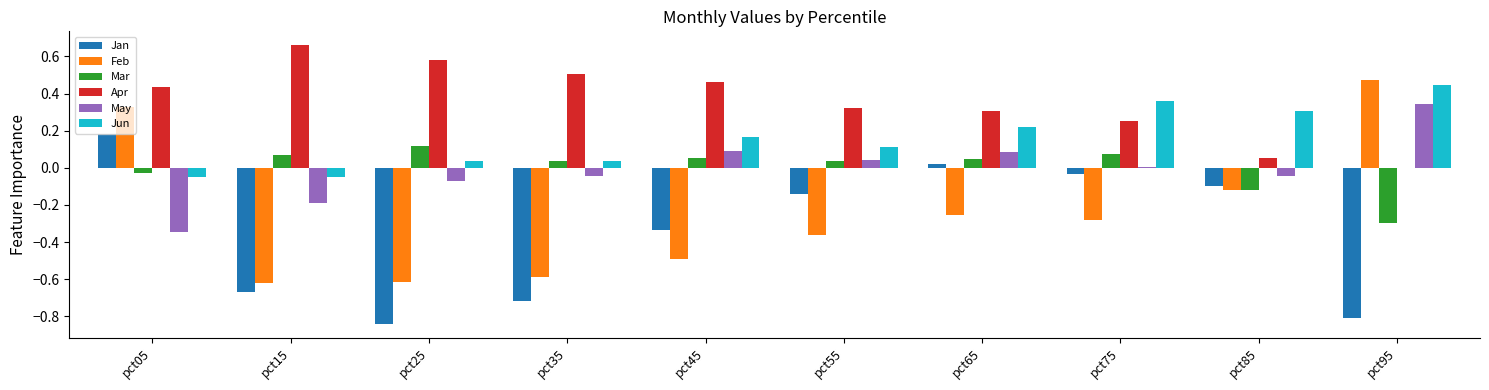

Between pct55 and pct75, which series saw the biggest shift?

Jun